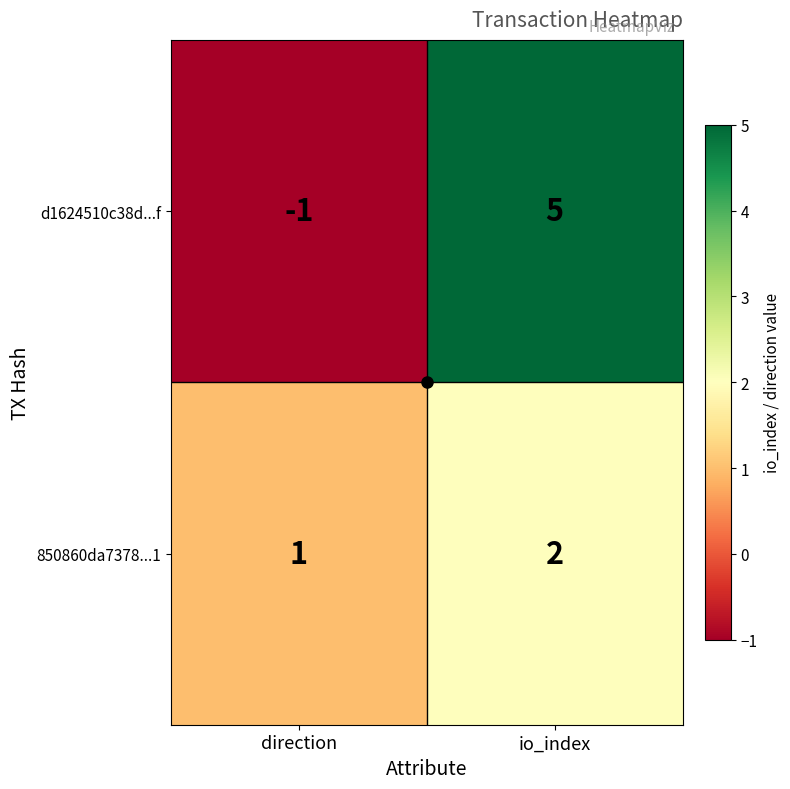

How many data points does each series have?

2